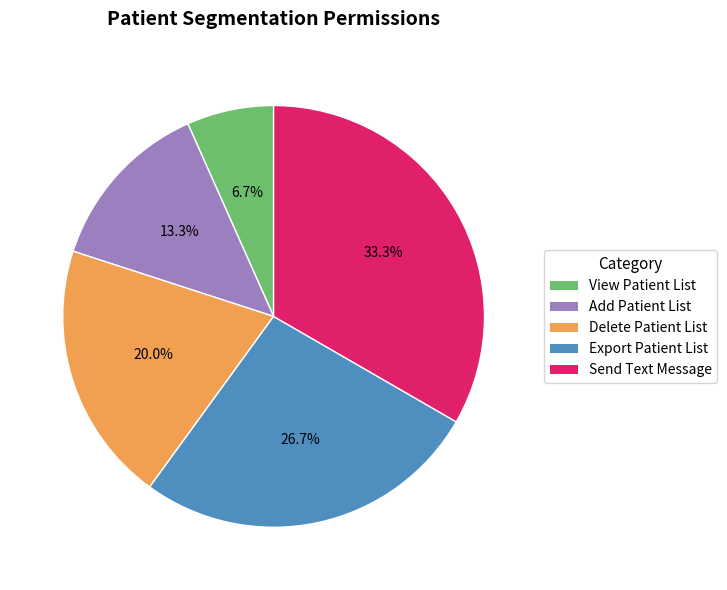

Which has a higher value, Export Patient List or View Patient List?

Export Patient List